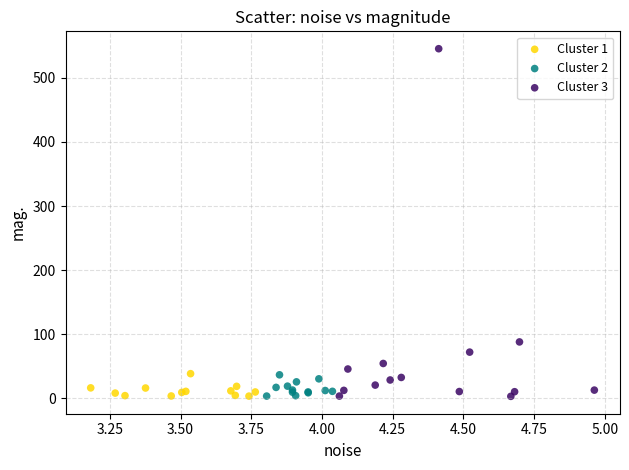

Which series has the widest spread of Y values?

Cluster 3